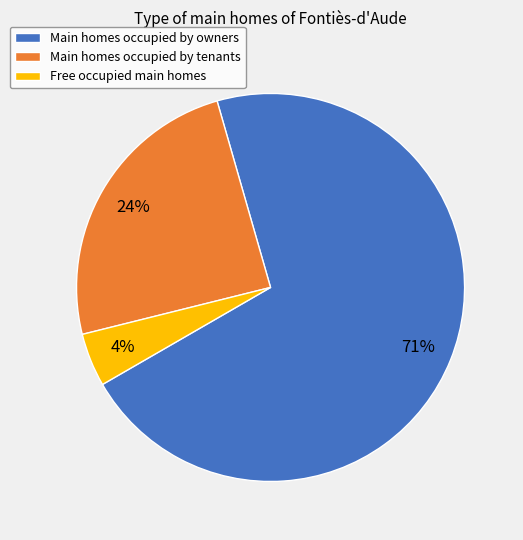

Is there a majority slice in this chart?

Yes